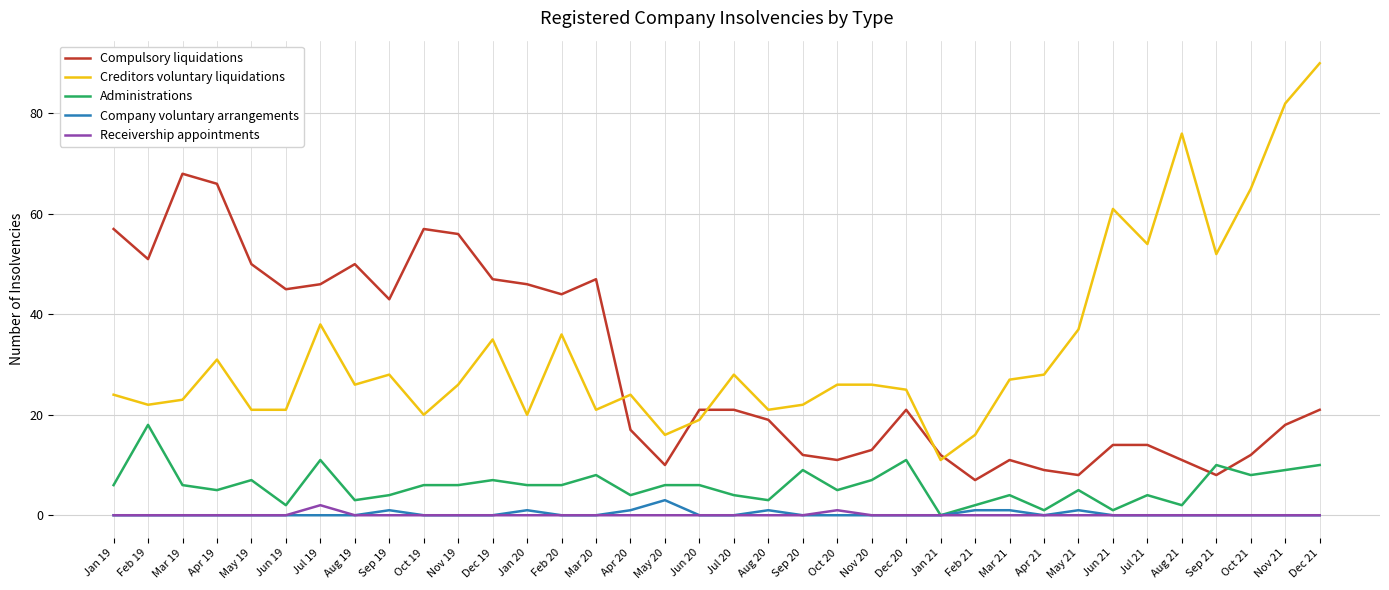

True or false: Creditors voluntary liquidations and Receivership appointments intersect in this chart.

False